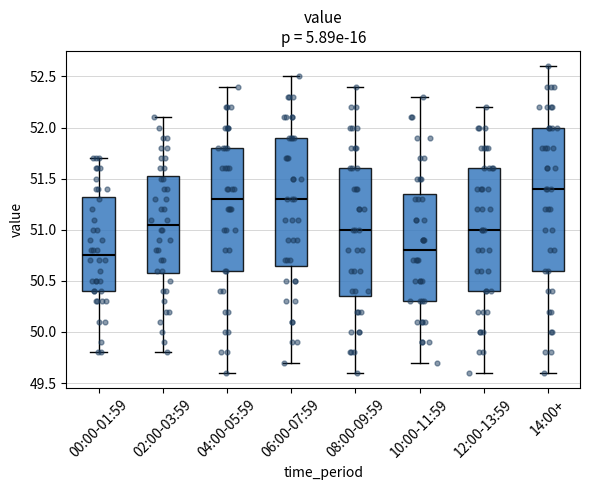

Reading left to right, transcribe this box plot: for each box, give where its median line is, the range the box spans, and where its two whiskers end, as read against the y-axis. The values are not printed on the chart, so give them approximately, as read against the axis.

00:00-01:59: median 50.75, box 50.40 to 51.35, whiskers 49.80 to 51.70
02:00-03:59: median 51.05, box 50.60 to 51.55, whiskers 49.80 to 52.10
04:00-05:59: median 51.30, box 50.60 to 51.80, whiskers 49.60 to 52.40
06:00-07:59: median 51.30, box 50.65 to 51.90, whiskers 49.70 to 52.50
08:00-09:59: median 51.00, box 50.35 to 51.60, whiskers 49.60 to 52.40
10:00-11:59: median 50.80, box 50.30 to 51.35, whiskers 49.70 to 52.30
12:00-13:59: median 51.00, box 50.40 to 51.60, whiskers 49.60 to 52.20
14:00+: median 51.40, box 50.60 to 52.00, whiskers 49.60 to 52.60